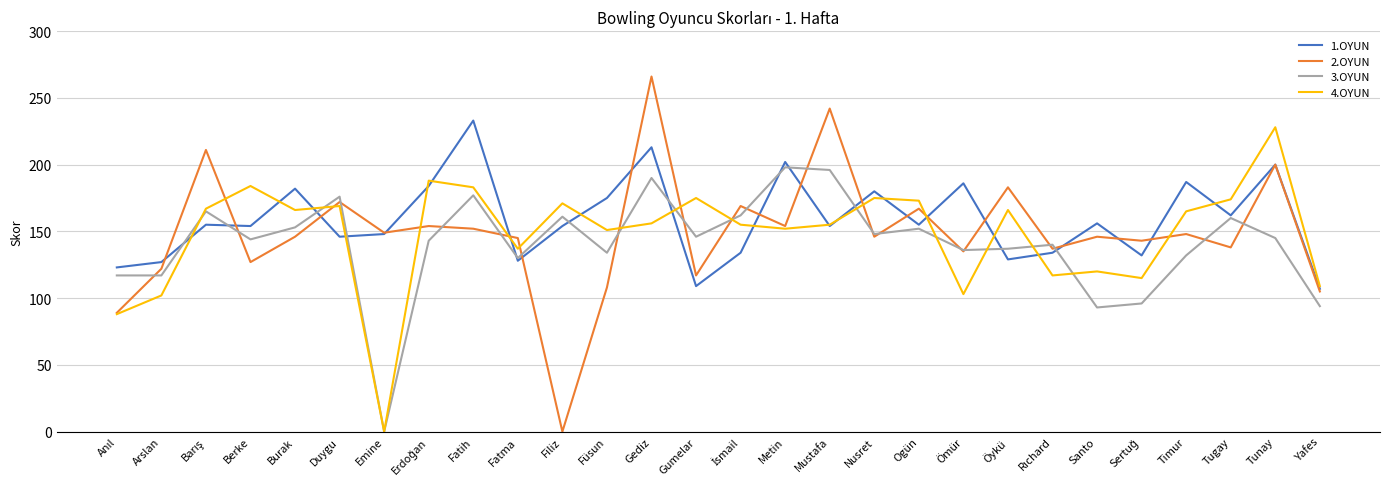

True or false: 1.OYUN has a value of 104 at Fatih.

False